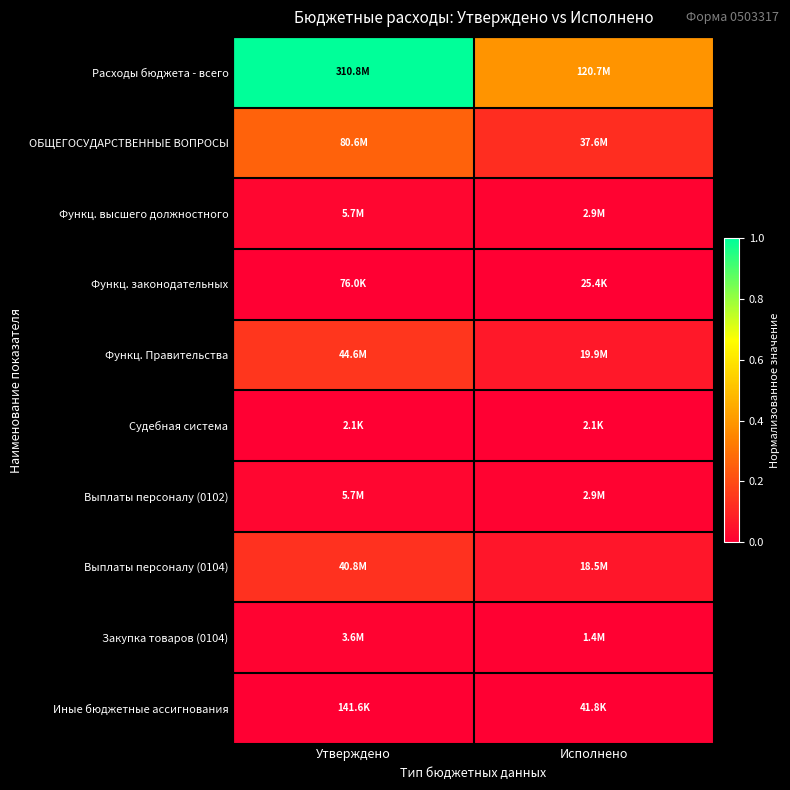

How many categories are shown in the chart?

2